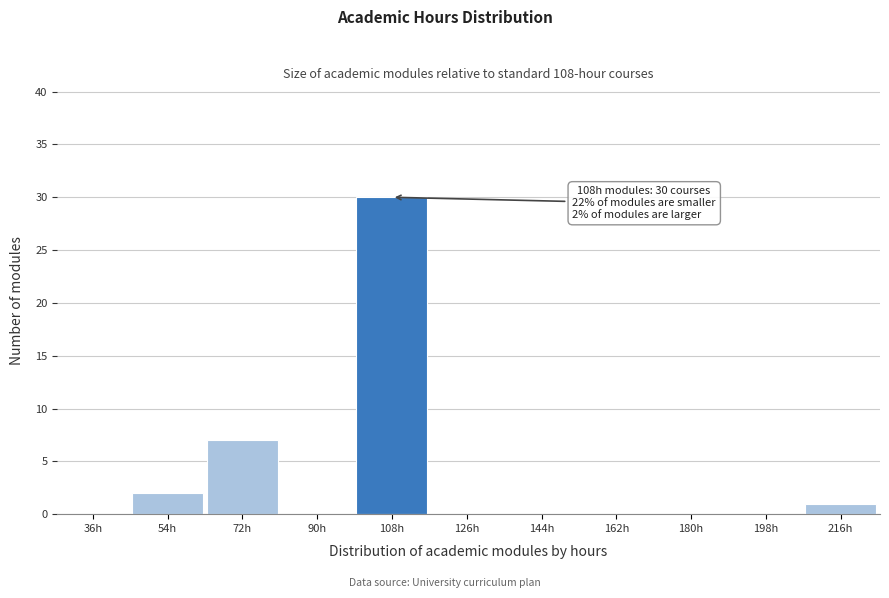

Reading left to right, transcribe all the data shown in this chart.

36h=0	54h=2	72h=7	90h=0	108h=30	126h=0	144h=0	162h=0	180h=0	198h=0	216h=1